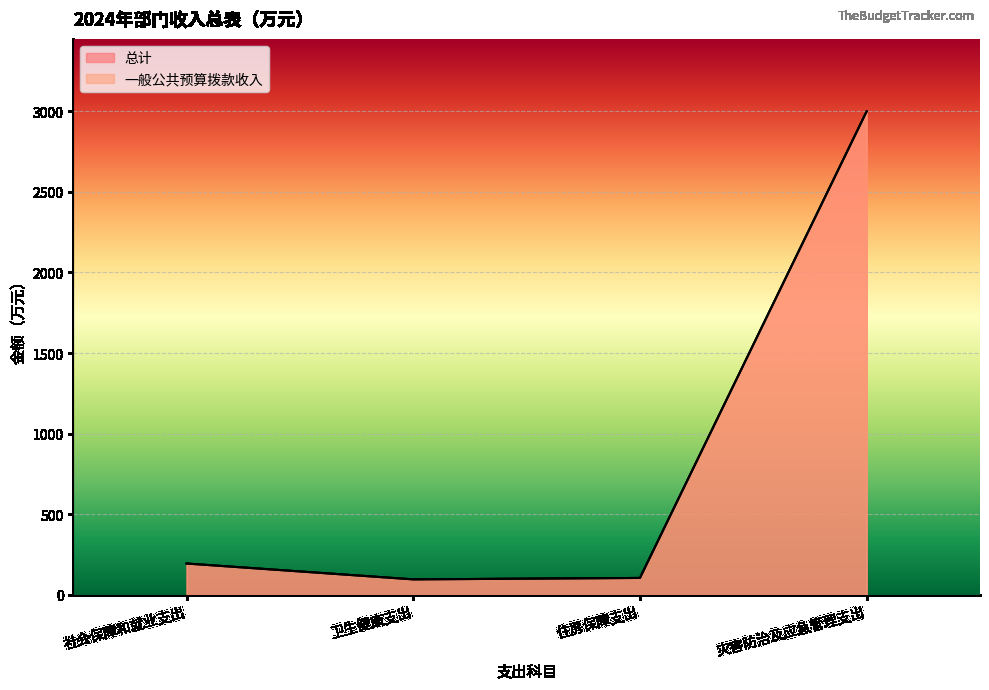

What is the label of the 3rd point from the left?

住房保障支出